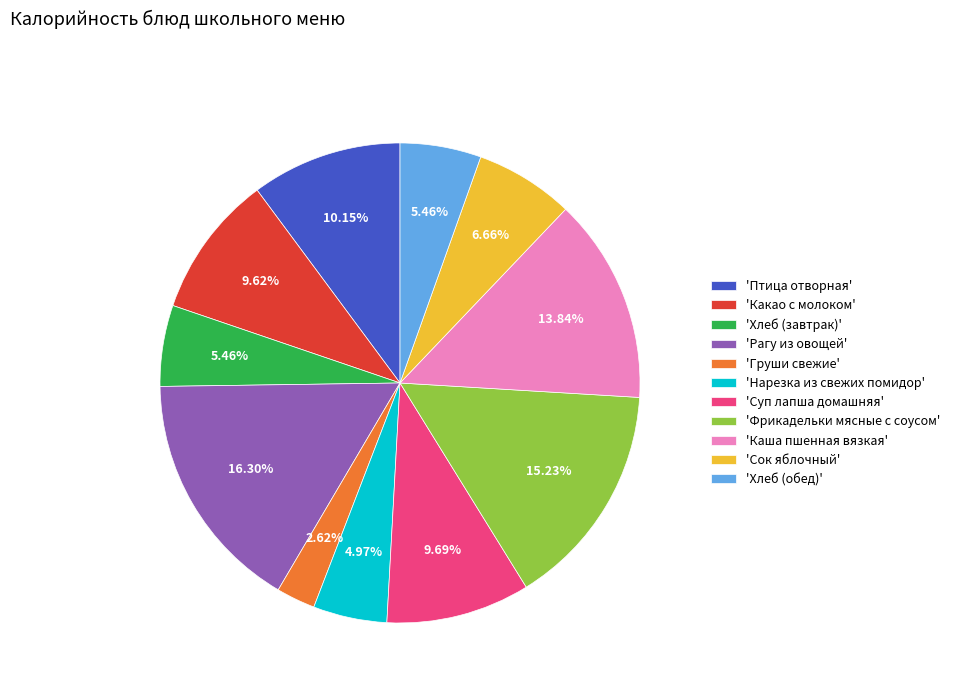

What is the largest slice in the pie chart?

'Рагу из овощей'